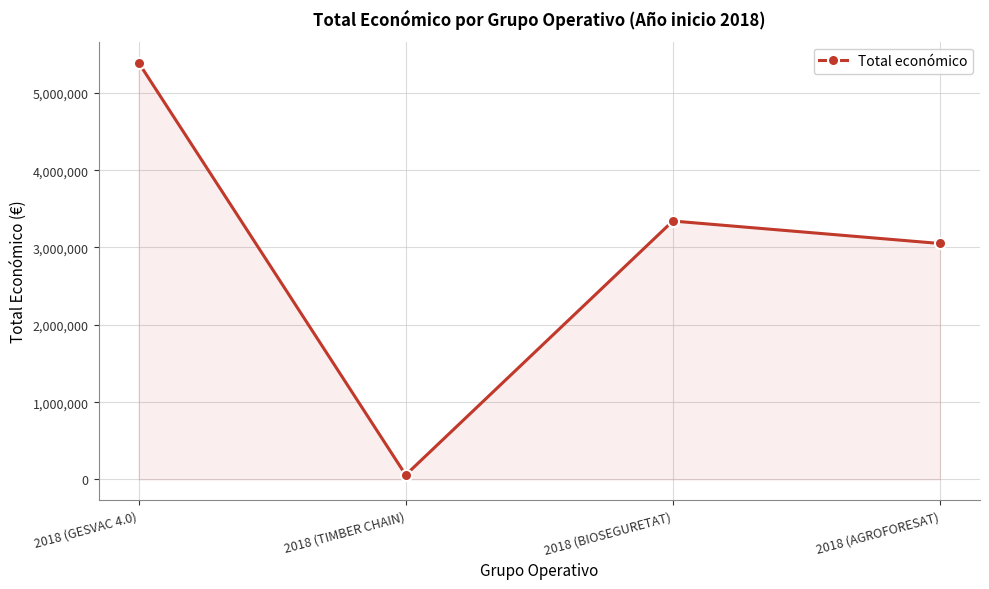

Reading left to right, list all the values displayed in this chart.

2018 (GESVAC 4.0)=5390598	2018 (TIMBER CHAIN)=58680	2018 (BIOSEGURETAT)=3342252	2018 (AGROFORESAT)=3051573